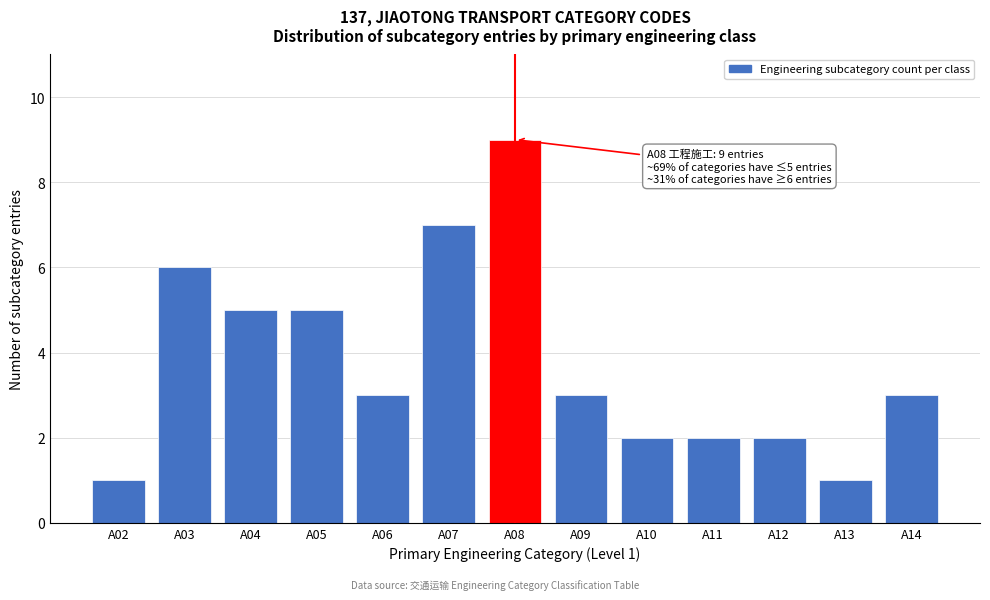

Reading left to right, what are all the values shown in this chart?

1	6	5	5	3	7	9	3	2	2	2	1	3